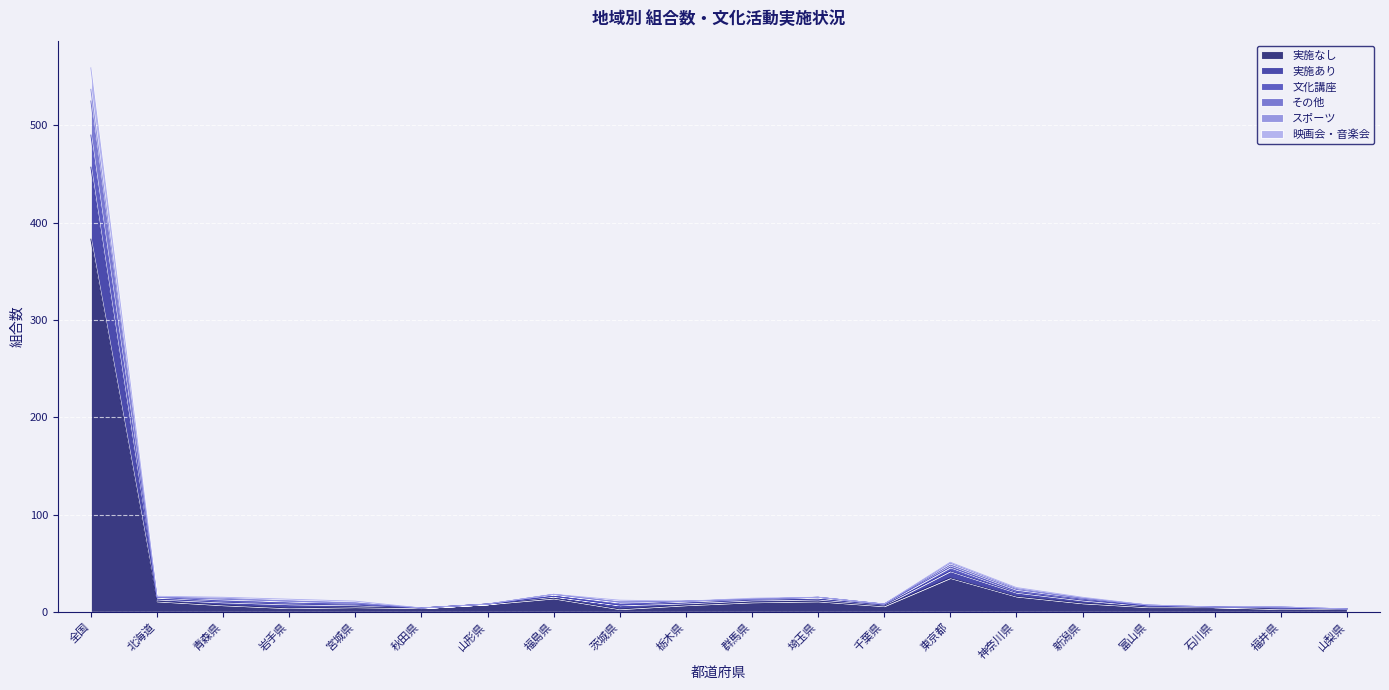

How many interior local valleys does the 実施あり series have?

3